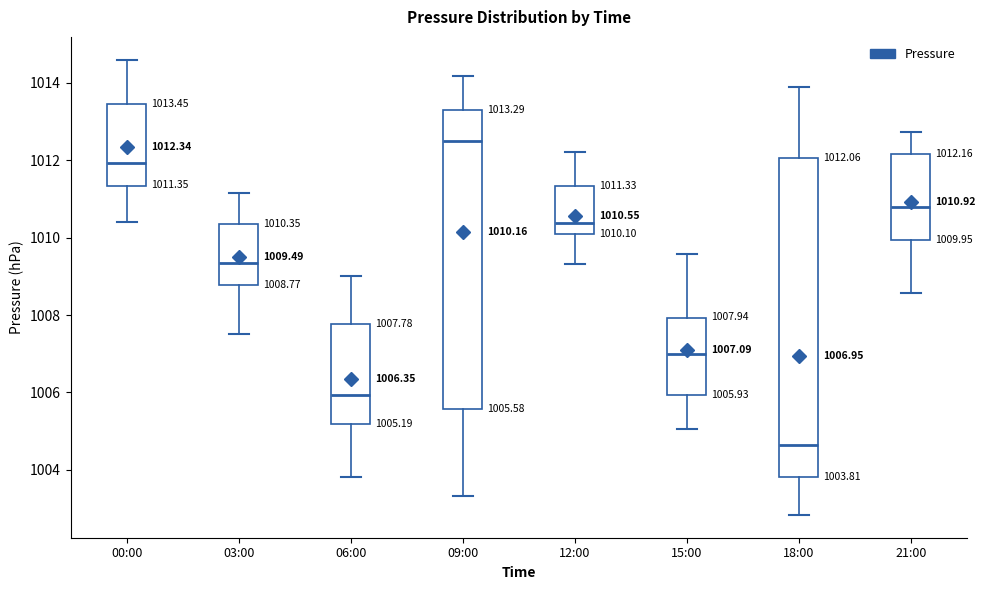

Which box is the tallest, from its lower edge to its upper edge?

18:00